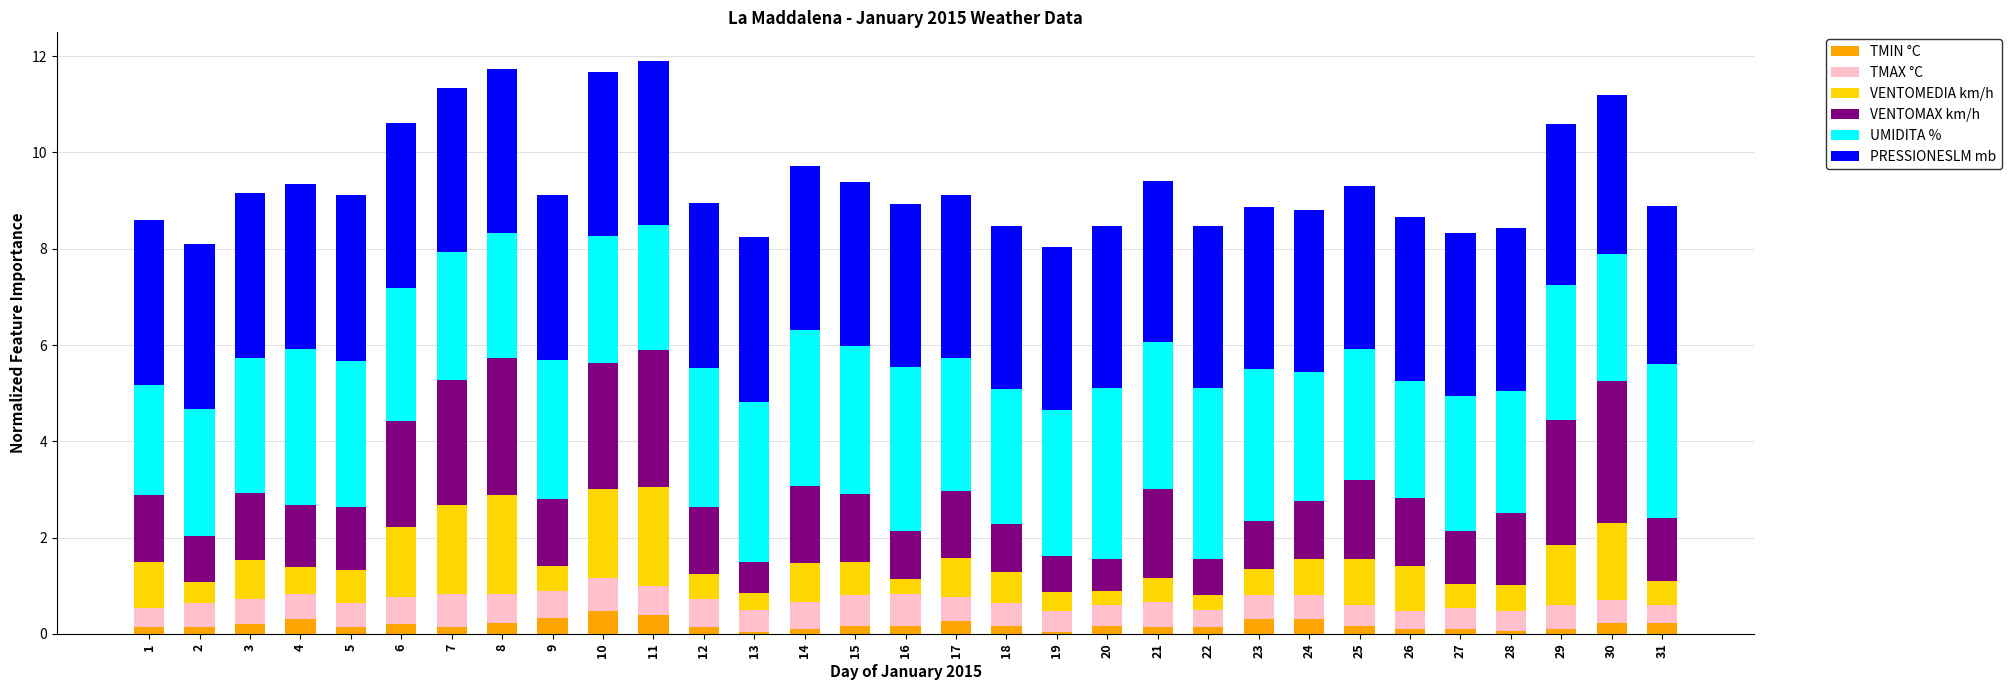

Are the bars horizontal?

No